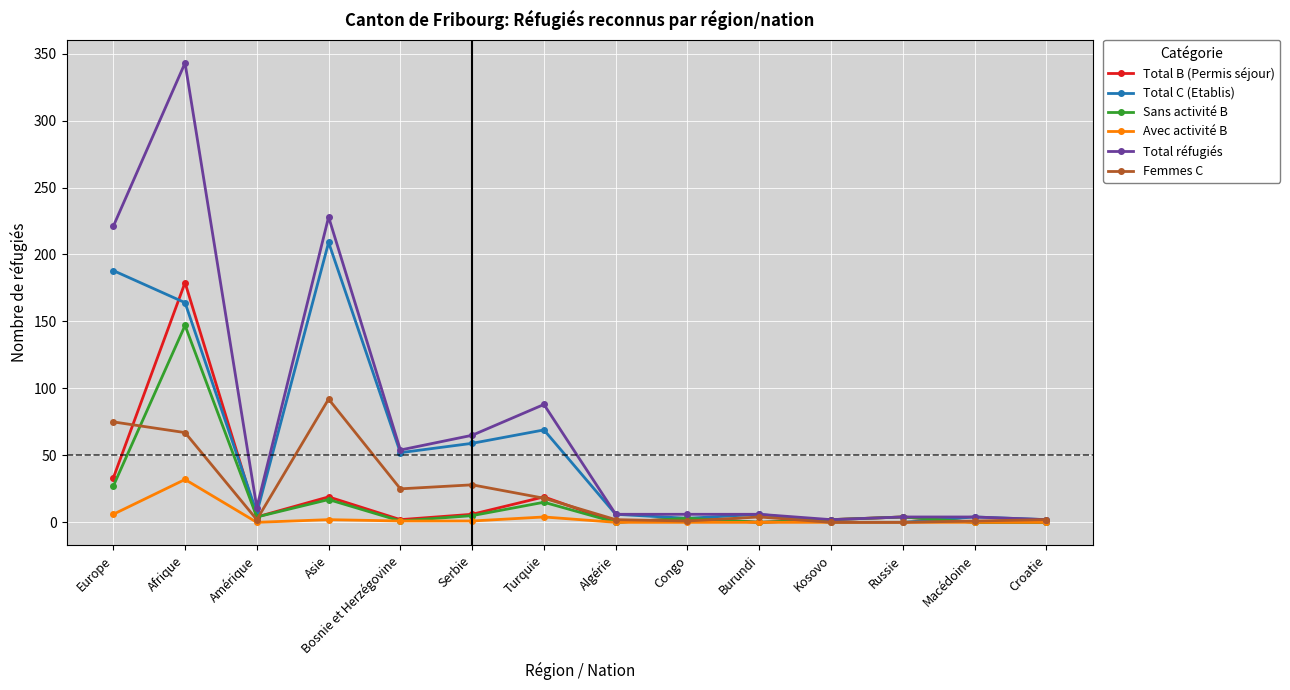

True or false: Sans activité B has more than 0 interior local peaks.

True